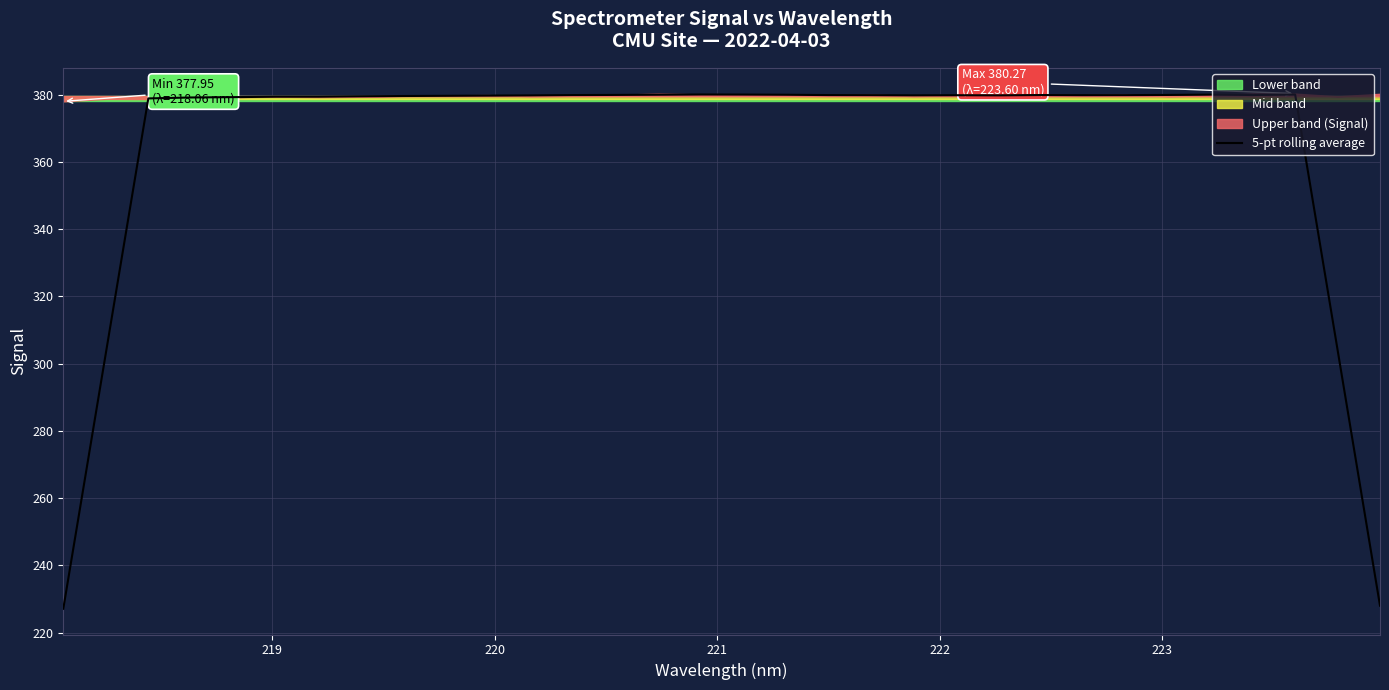

What is the difference between the maximum and second lowest values?

152.0